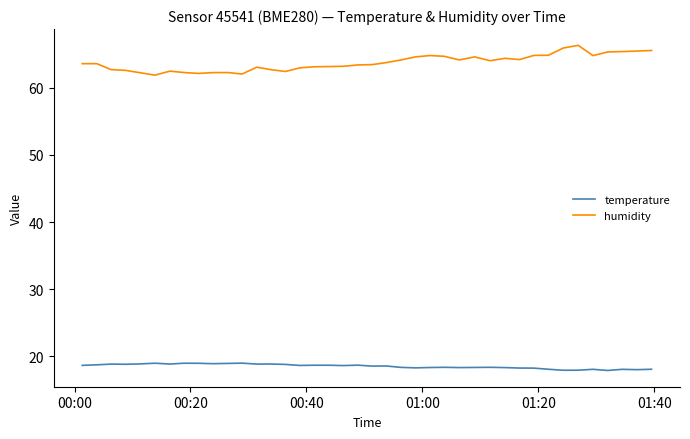

List the series in order of their overall mean, lowest first.

temperature, humidity